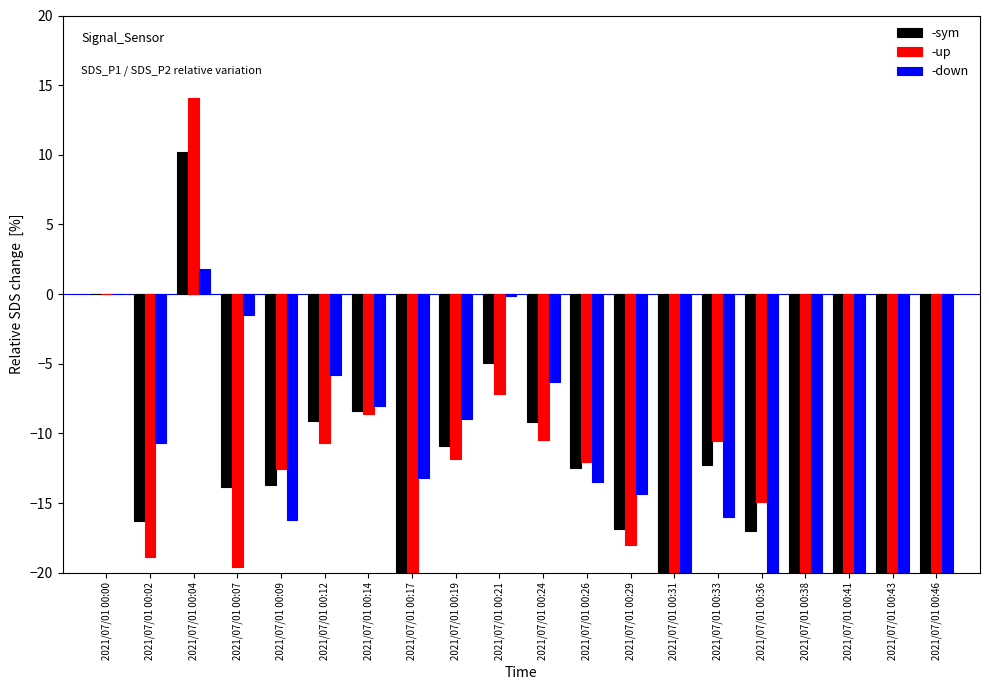

What are all the series names shown in the legend?

-sym, -up, -down